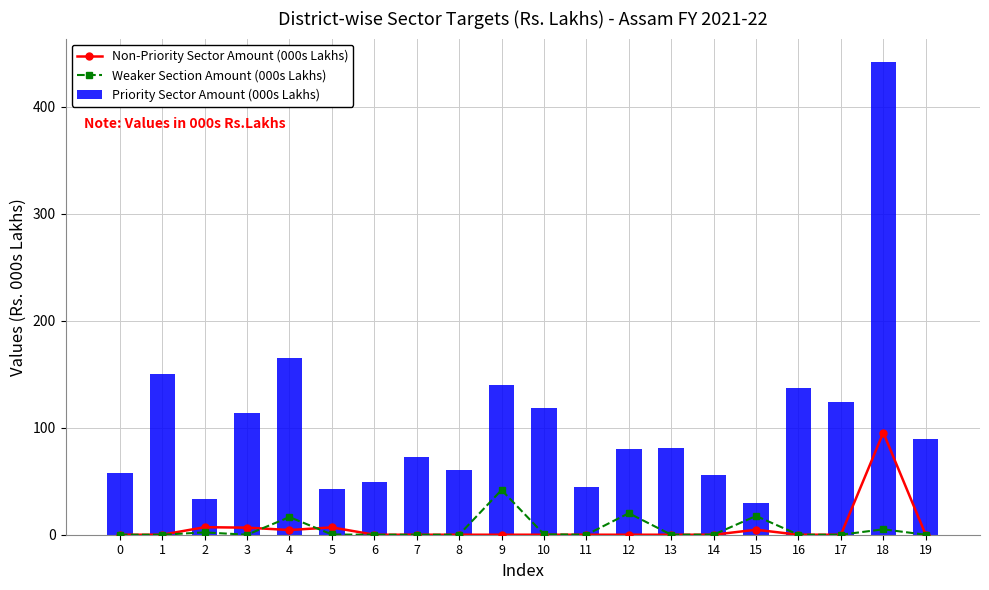

Which series has the widest spread of values?

Priority Sector Amount (000s Lakhs)